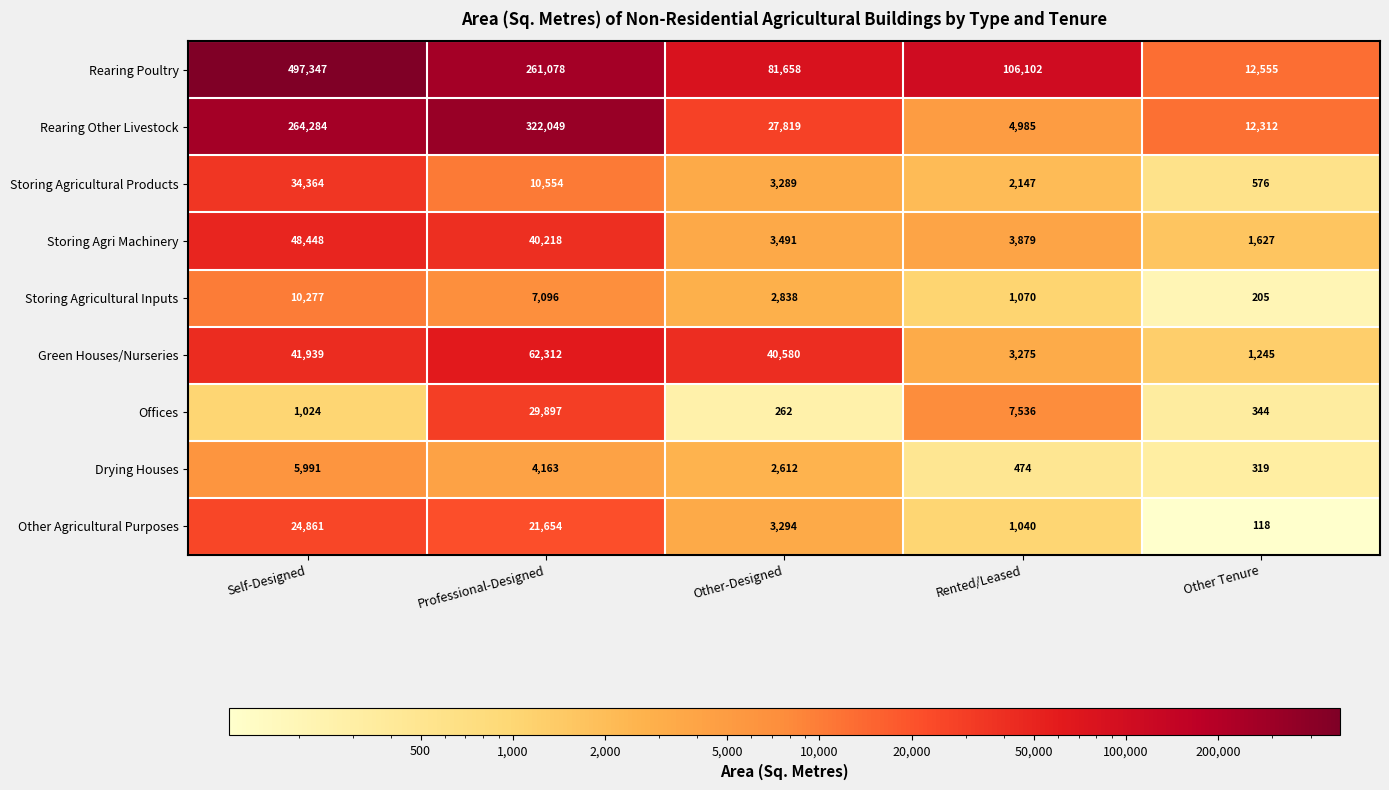

What is the difference between the highest and lowest values at Other-Designed?

81396